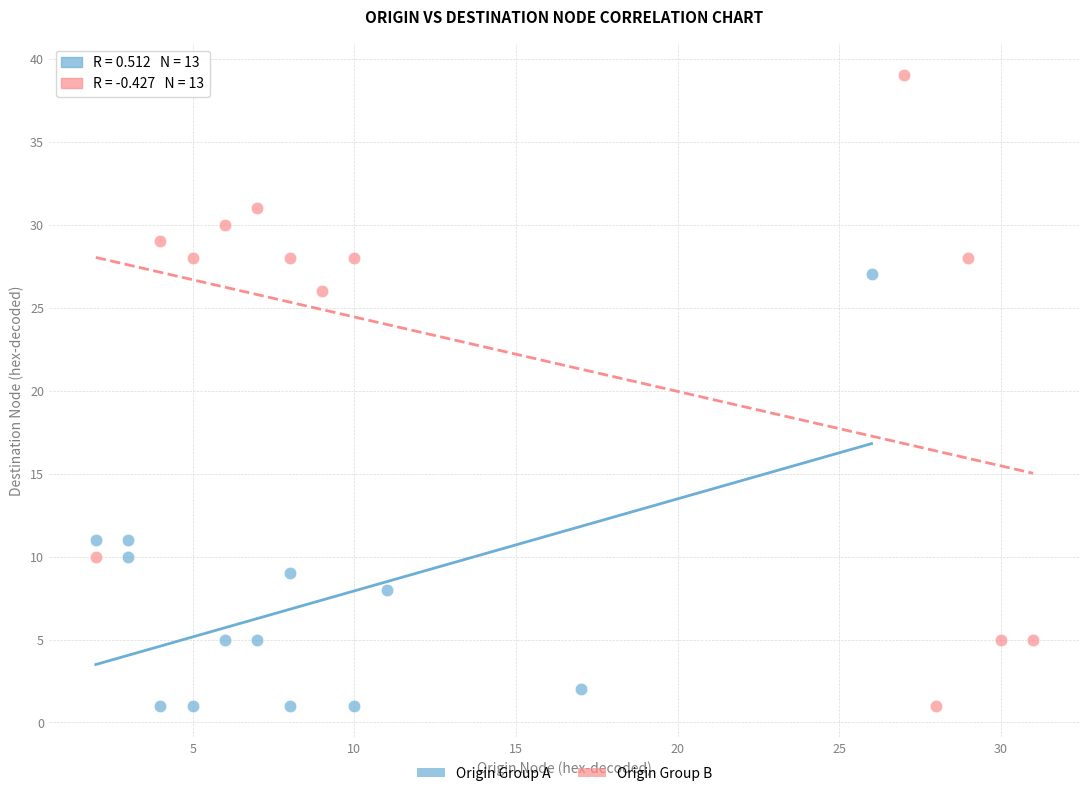

What are all the series names shown in the legend?

Origin Group A, Origin Group B